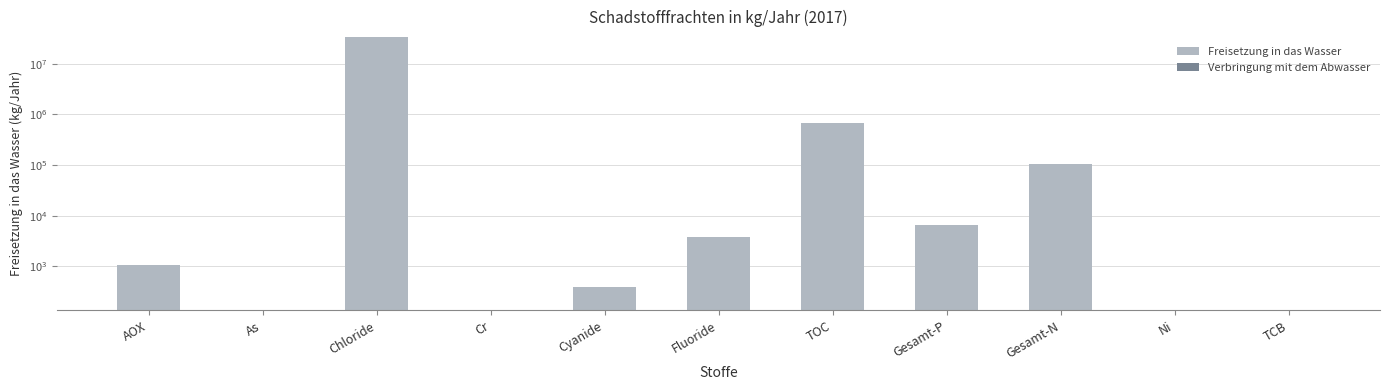

How many bars are there in each group?

2